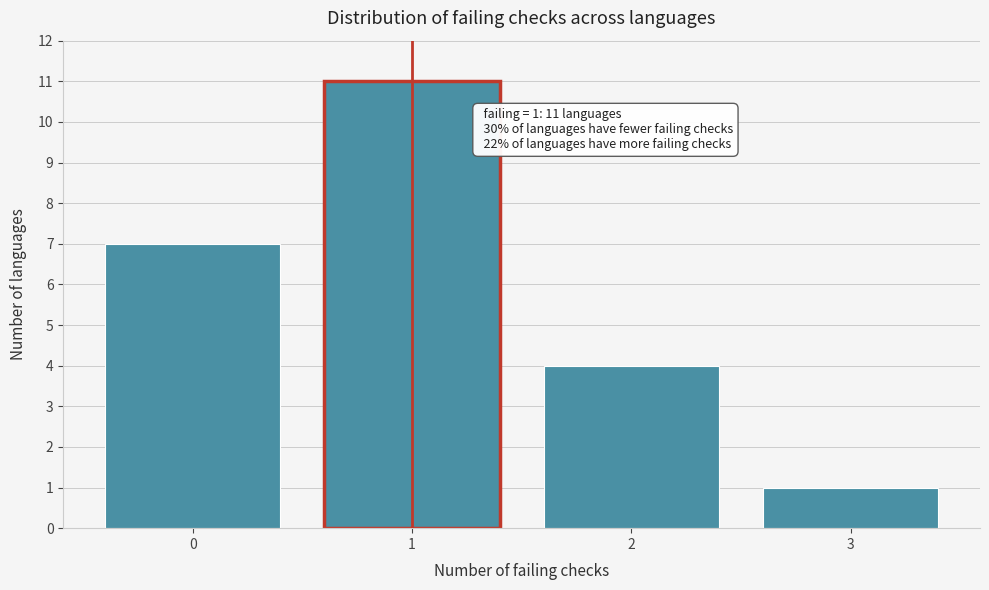

Reading left to right, extract all data points from this chart.

0=7	1=11	2=4	3=1